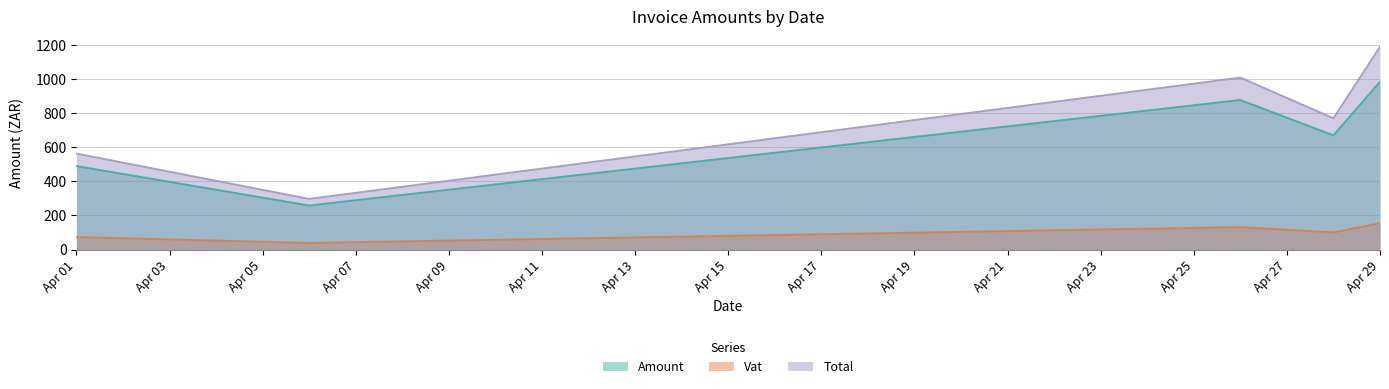

Which series has the largest total across all categories?

Total